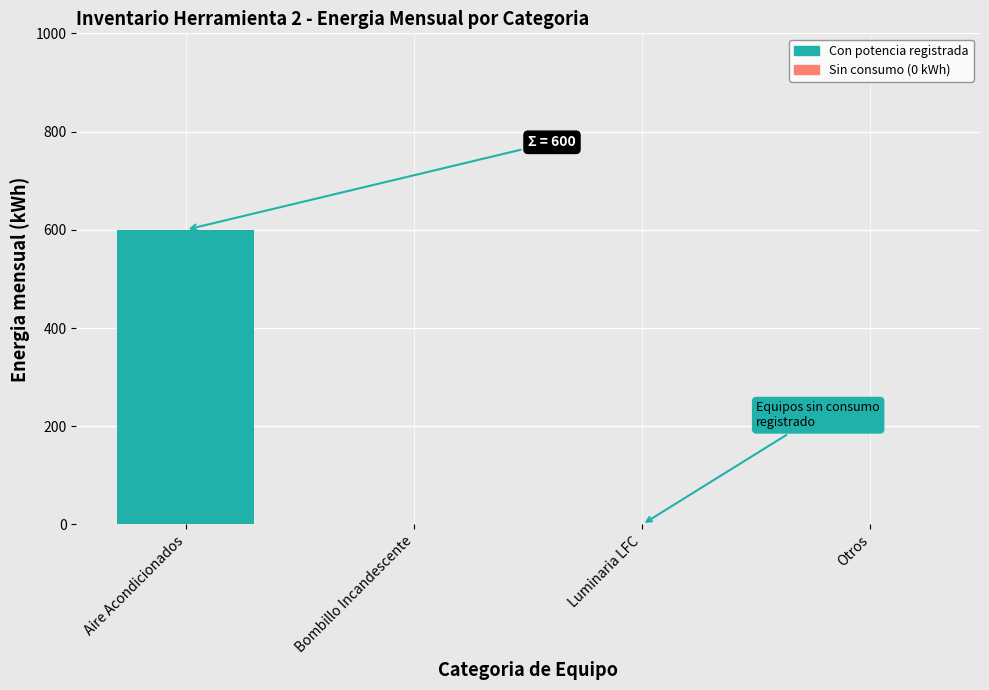

The value at Otros is 219. True or false?

False